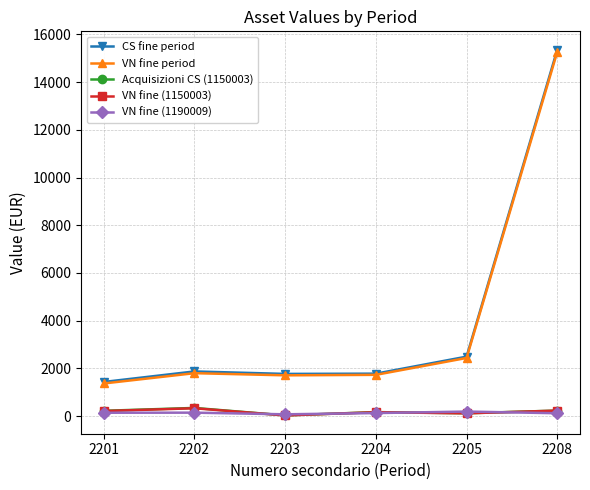

What is the difference between the Acquisizioni CS (1150003) values at 2204 and 2205?

48.3